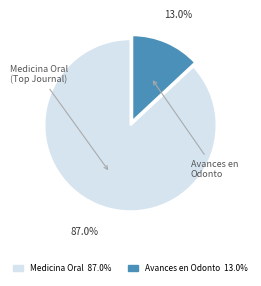

Does any single category account for the majority?

Yes